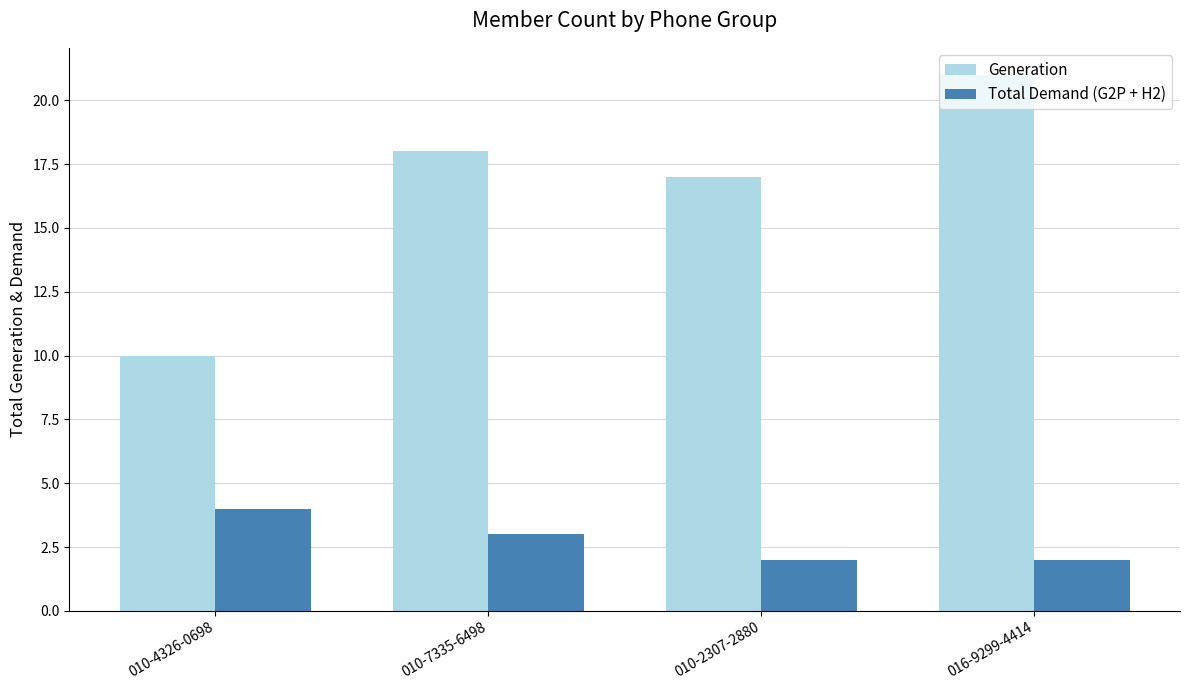

Reading left to right, extract all data points from this chart.

Generation: 10	18	17	21
Total Demand (G2P + H2): 4	3	2	2